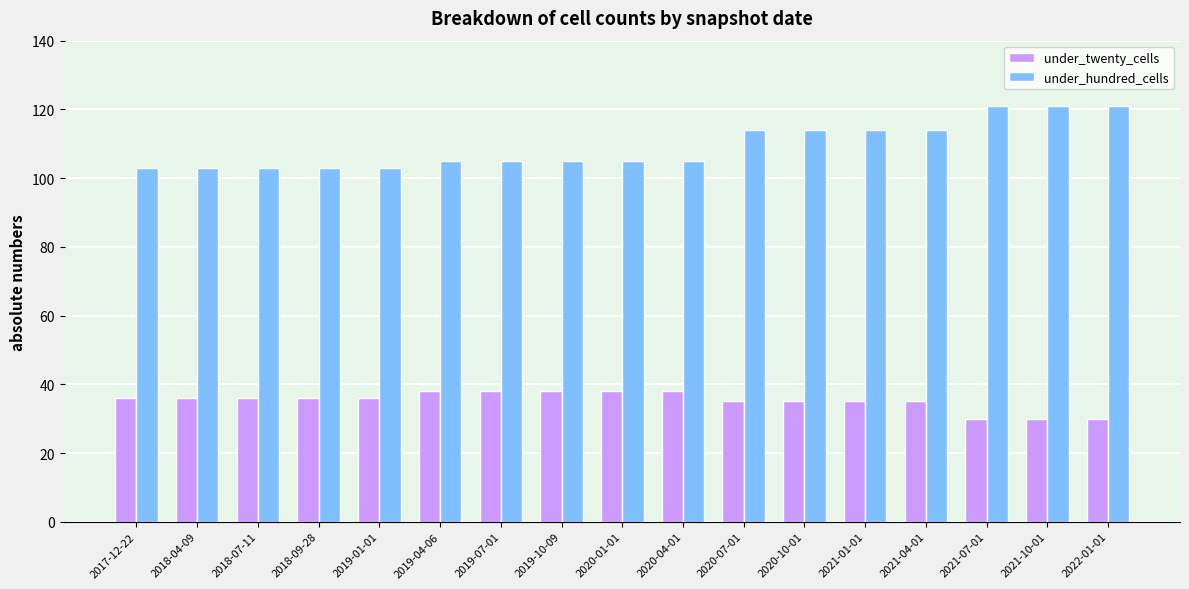

What is the lowest value of the under_twenty_cells series?

30